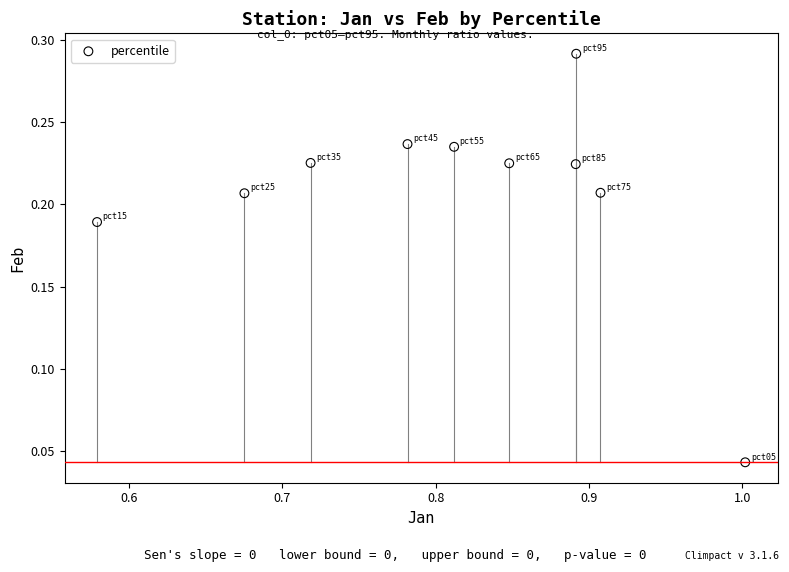

What is the average X value?

0.8